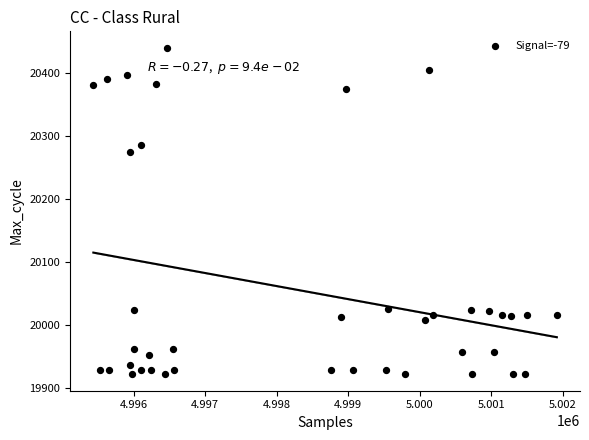

What is the range of Y values (max minus min)?

519